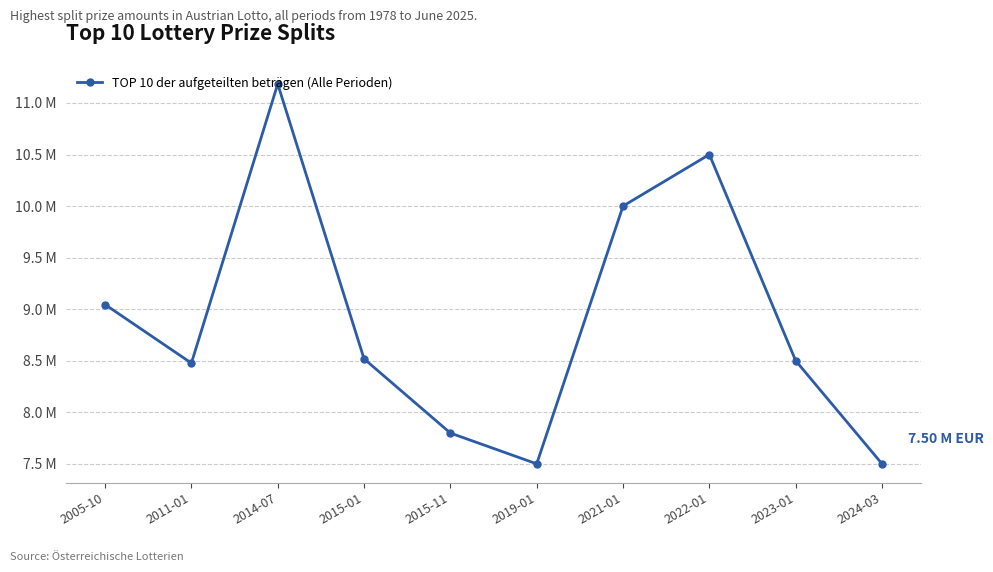

Between 2011-01 and 2022-01, which is larger?

2022-01